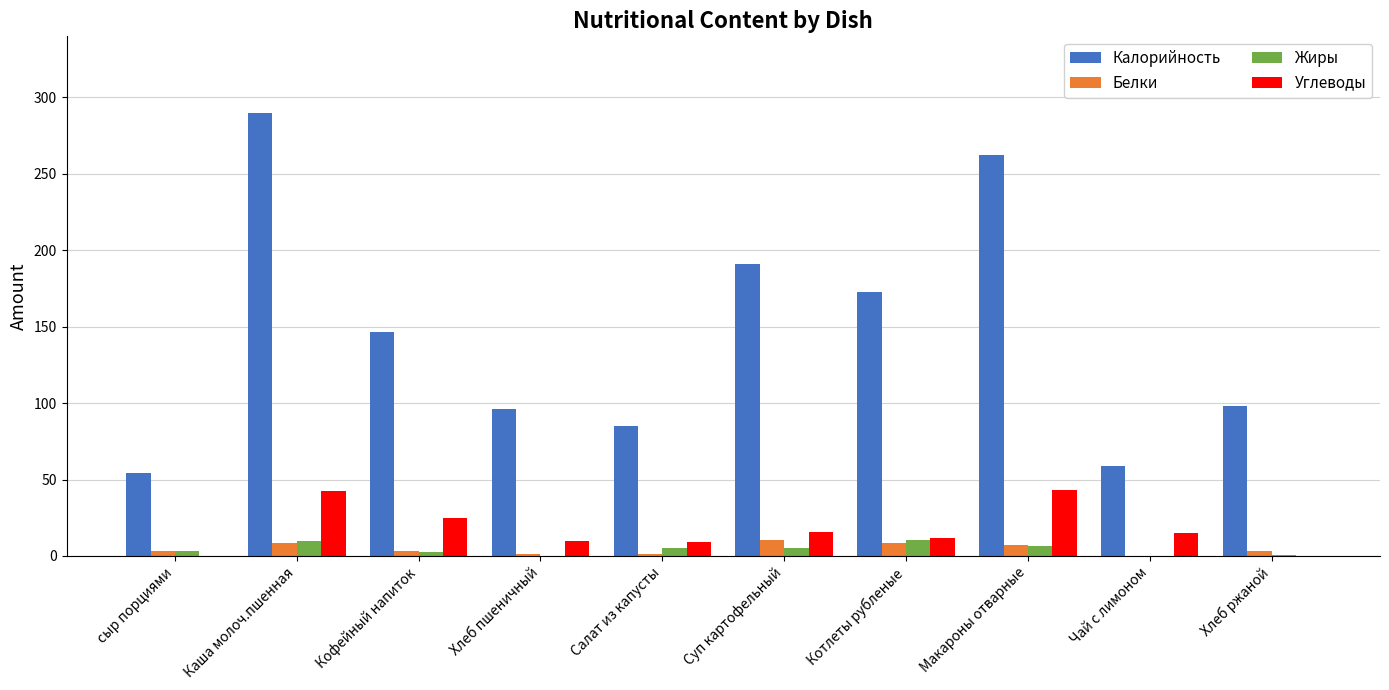

The Углеводы series shows 15.2 at Чай с лимоном. True or false?

True